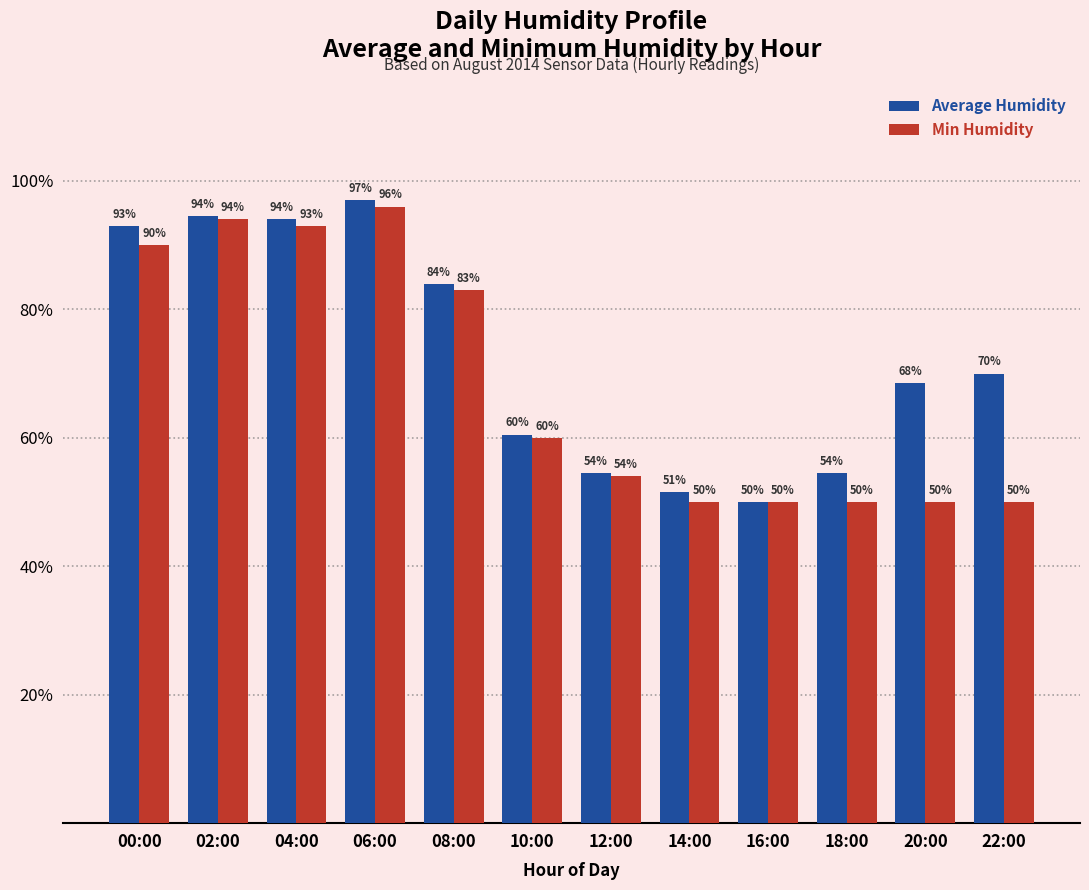

The value of Min Humidity at 16:00 is 50.0. True or false?

True